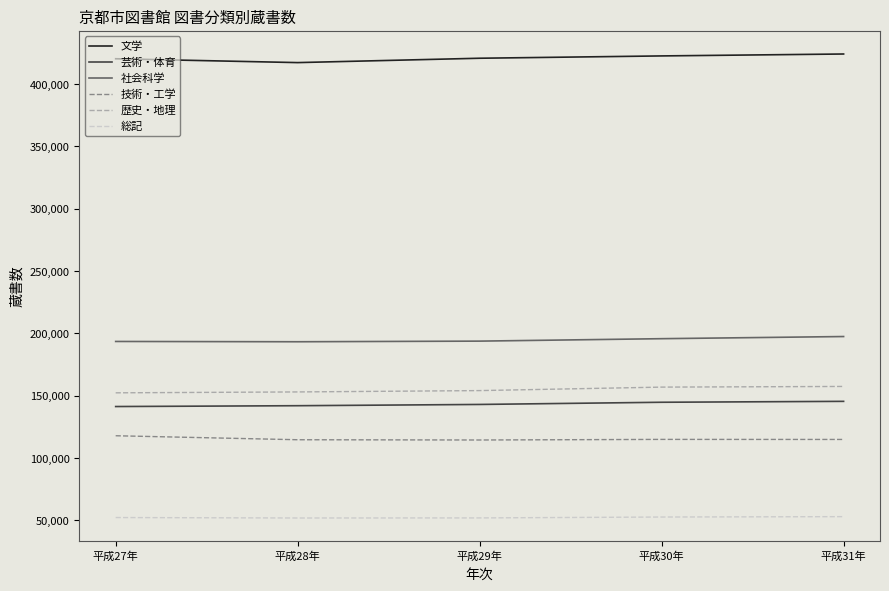

The value of 社会科学 at 平成30年 is 134967. True or false?

False